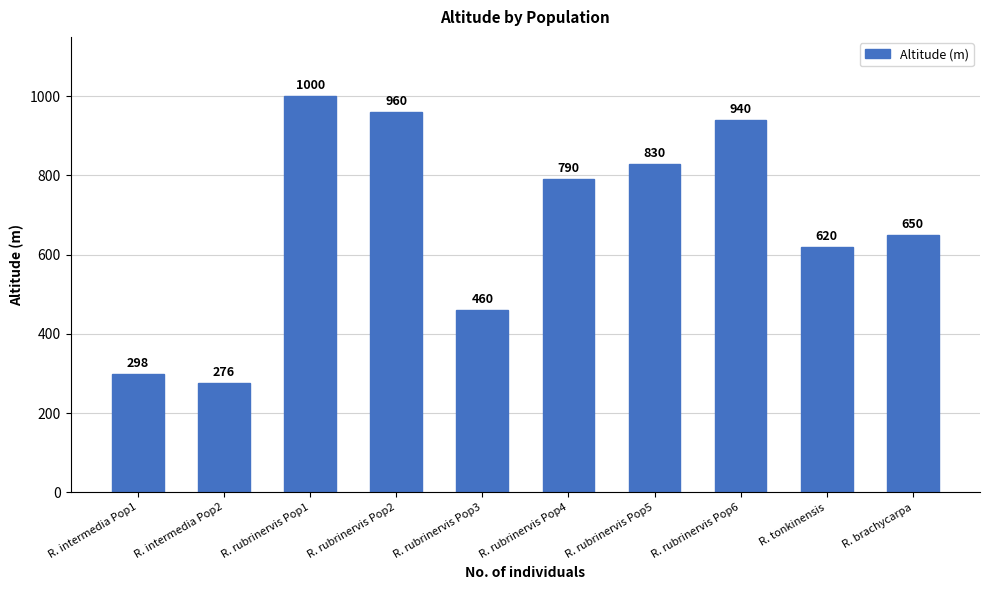

Where does the data first go above 790?

R. rubrinervis Pop1